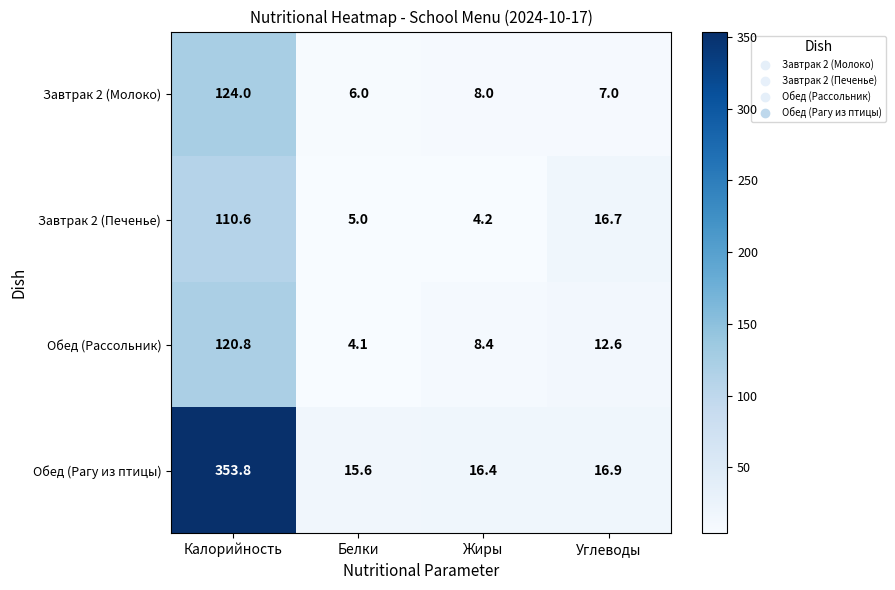

What is the spread (max minus min) of values at Углеводы?

9.9